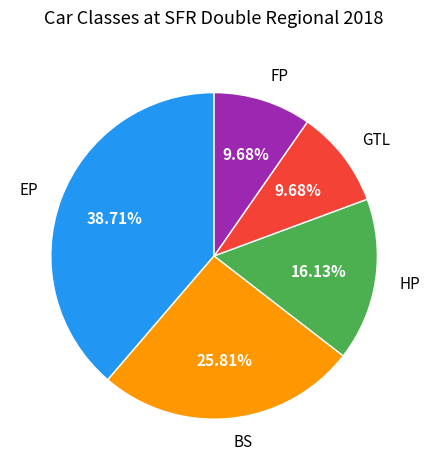

To the nearest percent, what is the combined percentage of EP and FP?

48%